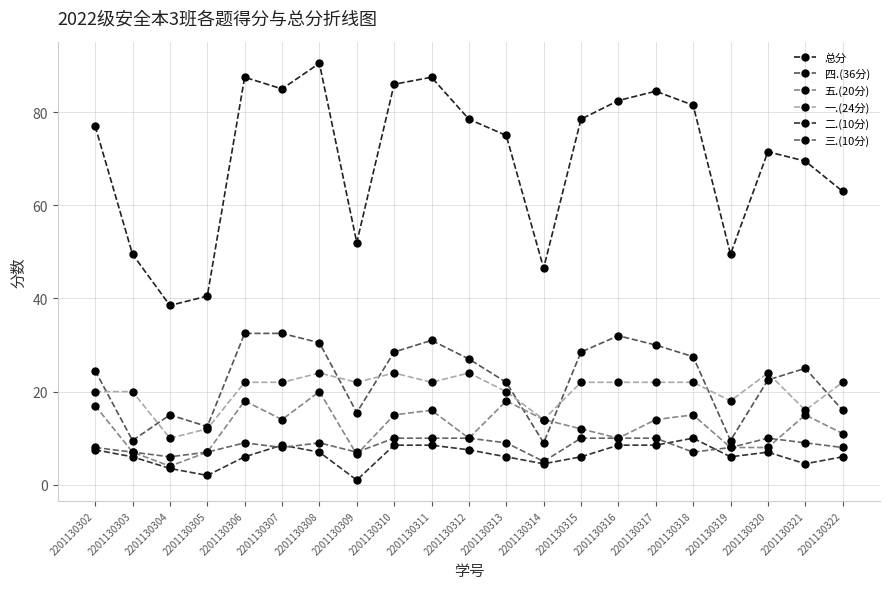

Reading left to right, transcribe all the data shown in this chart.

总分: 77.0	49.5	38.5	40.5	87.5	85.0	90.5	52.0	86.0	87.5	78.5	75.0	46.5	78.5	82.5	84.5	81.5	49.5	71.5	69.5	63.0
四.(36分): 24.5	9.5	15.0	12.5	32.5	32.5	30.5	15.5	28.5	31.0	27.0	22.0	9.0	28.5	32.0	30.0	27.5	9.5	22.5	25.0	16.0
五.(20分): 17.0	7.0	4.0	7.0	18.0	14.0	20.0	6.5	15.0	16.0	10.0	18.0	14.0	12.0	10.0	14.0	15.0	8.0	8.0	15.0	11.0
一.(24分): 20.0	20.0	10.0	12.0	22.0	22.0	24.0	22.0	24.0	22.0	24.0	20.0	14.0	22.0	22.0	22.0	22.0	18.0	24.0	16.0	22.0
二.(10分): 7.5	6.0	3.5	2.0	6.0	8.5	7.0	1.0	8.5	8.5	7.5	6.0	4.5	6.0	8.5	8.5	10.0	6.0	7.0	4.5	6.0
三.(10分): 8.0	7.0	6.0	7.0	9.0	8.0	9.0	7.0	10.0	10.0	10.0	9.0	5.0	10.0	10.0	10.0	7.0	8.0	10.0	9.0	8.0